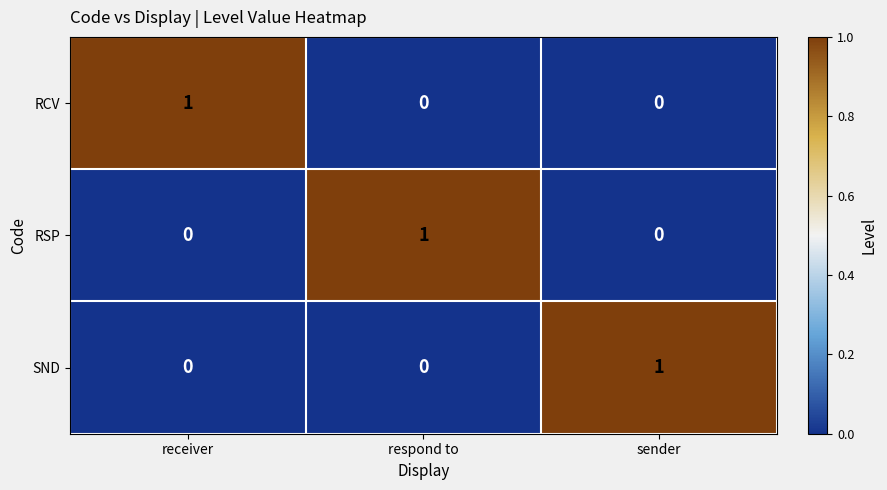

Count the RCV values in the range 0 to 1.

3